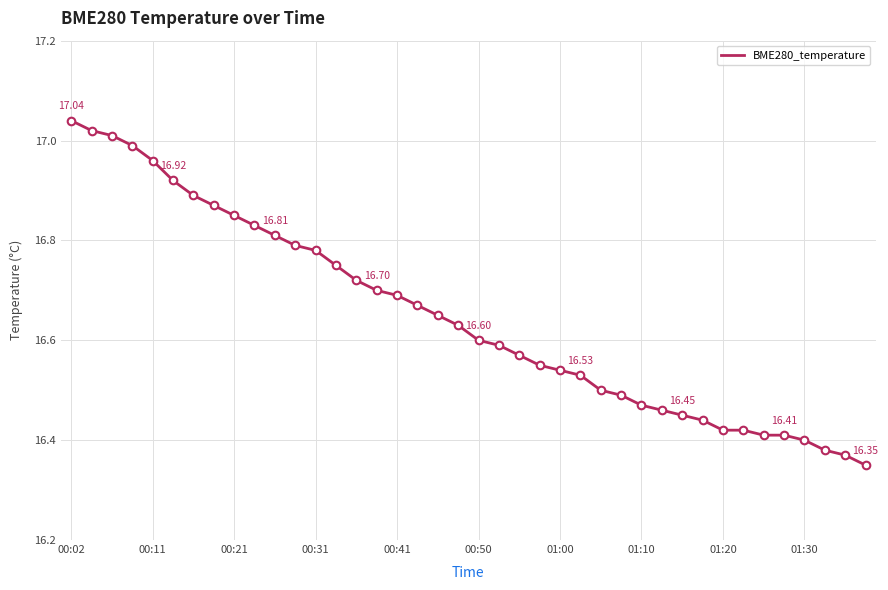

What is the difference between the maximum and minimum values?

0.7